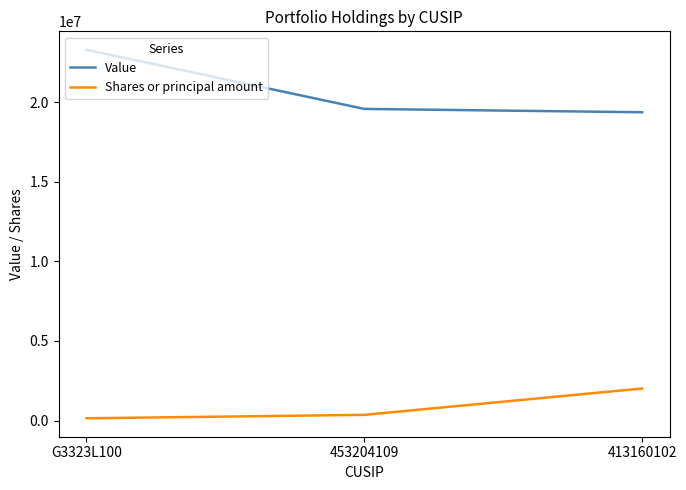

Count the number of categories in the chart.

3